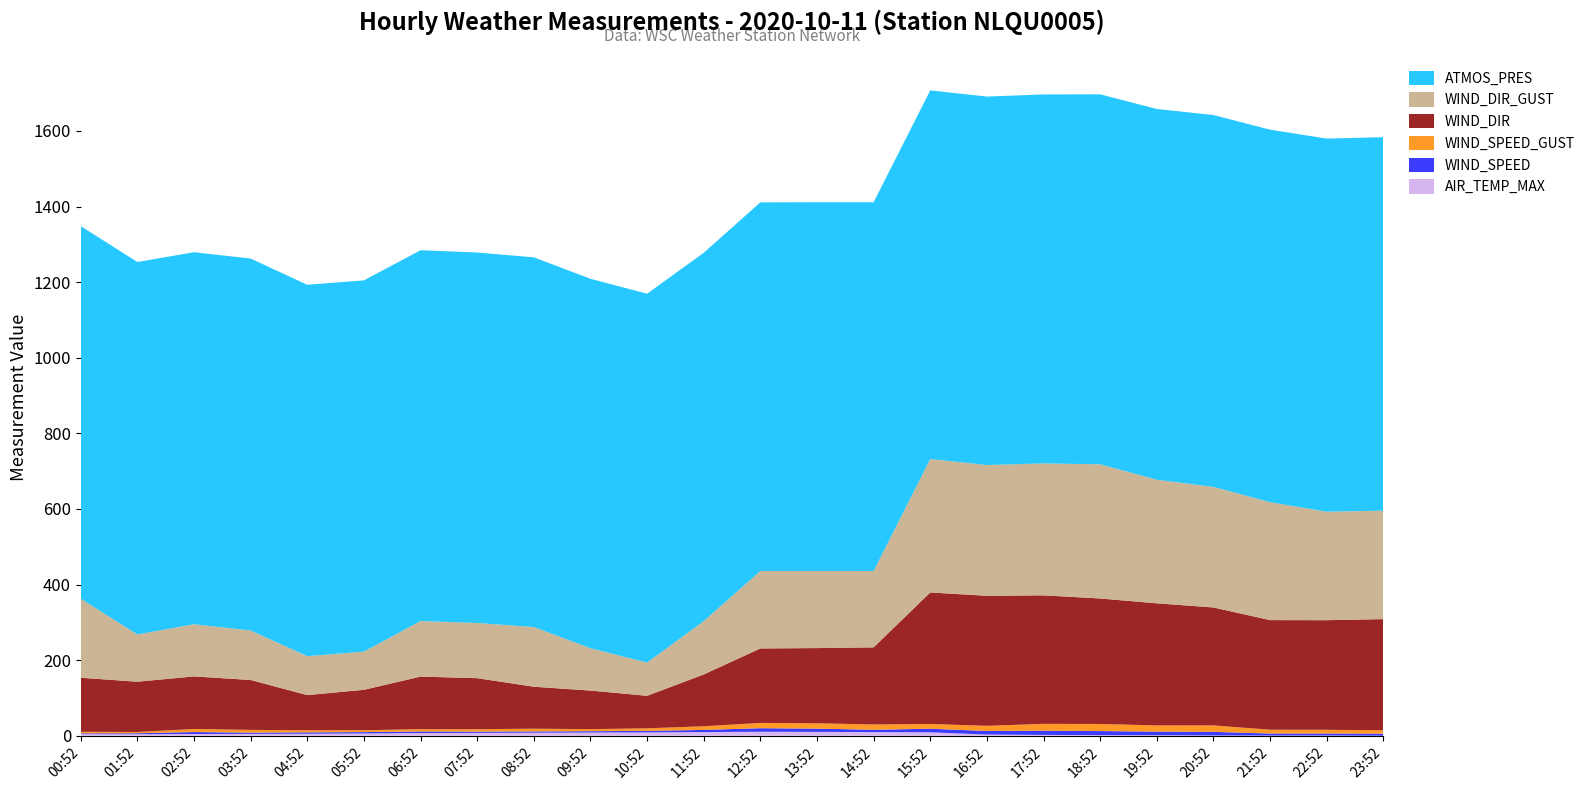

Reading left to right, list all the values displayed in this chart.

AIR_TEMP_MAX: 00:52=3.8	01:52=4.1	02:52=4.5	03:52=4.9	04:52=5.2	05:52=6.0	06:52=7.1	07:52=7.5	08:52=8.0	09:52=8.4	10:52=8.8	11:52=9.7	12:52=10.5	13:52=10.2	14:52=9.6	15:52=9.1	16:52=3.1	17:52=2.1	18:52=1.5	19:52=1.2	20:52=0.7	21:52=0.4	22:52=0.5	23:52=0.0
WIND_SPEED: 00:52=2.3	01:52=2.5	02:52=5.2	03:52=3.3	04:52=3.8	05:52=3.6	06:52=4.2	07:52=3.4	08:52=3.4	09:52=3.6	10:52=4.0	11:52=5.7	12:52=9.4	13:52=8.5	14:52=6.2	15:52=9.4	16:52=9.4	17:52=11.3	18:52=10.9	19:52=9.7	20:52=9.6	21:52=5.4	22:52=5.4	23:52=5.5
WIND_SPEED_GUST: 00:52=4.2	01:52=3.3	02:52=8.1	03:52=7.2	04:52=5.5	05:52=4.9	06:52=6.2	07:52=6.4	08:52=7.2	09:52=5.5	10:52=6.8	11:52=9.7	12:52=14.0	13:52=14.1	14:52=14.0	15:52=12.6	16:52=13.6	17:52=18.0	18:52=18.8	19:52=16.4	20:52=17.1	21:52=10.0	22:52=9.8	23:52=9.0
WIND_DIR: 00:52=143.0	01:52=133.0	02:52=139.0	03:52=132.0	04:52=93.0	05:52=107.0	06:52=139.0	07:52=135.0	08:52=111.0	09:52=102.0	10:52=86.0	11:52=137.0	12:52=197.0	13:52=199.0	14:52=204.0	15:52=348.0	16:52=344.0	17:52=340.0	18:52=332.0	19:52=323.0	20:52=312.0	21:52=290.0	22:52=290.0	23:52=294.0
WIND_DIR_GUST: 00:52=209.0	01:52=125.0	02:52=138.0	03:52=131.0	04:52=103.0	05:52=101.0	06:52=147.0	07:52=146.0	08:52=158.0	09:52=112.0	10:52=88.0	11:52=141.0	12:52=205.0	13:52=204.0	14:52=202.0	15:52=353.0	16:52=346.0	17:52=349.0	18:52=355.0	19:52=327.0	20:52=319.0	21:52=312.0	22:52=287.0	23:52=287.0
ATMOS_PRES: 00:52=985.8	01:52=985.4	02:52=984.4	03:52=984.0	04:52=982.7	05:52=982.2	06:52=981.1	07:52=980.2	08:52=978.1	09:52=977.5	10:52=975.8	11:52=974.7	12:52=975.2	13:52=975.6	14:52=975.6	15:52=975.4	16:52=974.9	17:52=976.3	18:52=978.9	19:52=981.0	20:52=983.9	21:52=985.6	22:52=987.2	23:52=988.1